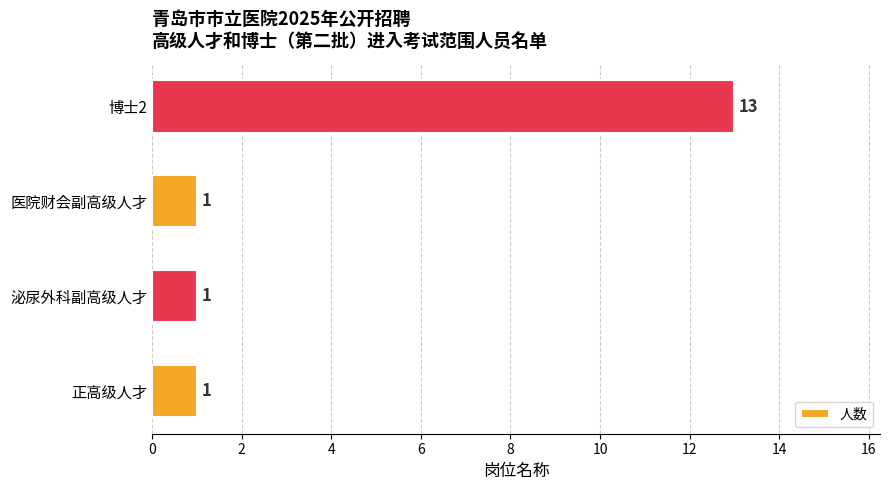

At which category does the chart reach its peak across all series?

博士2